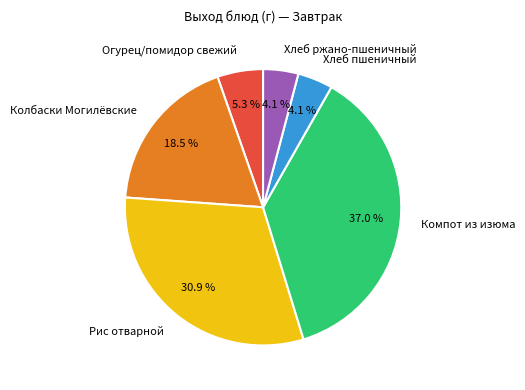

What is the largest slice in the pie chart?

Компот из изюма